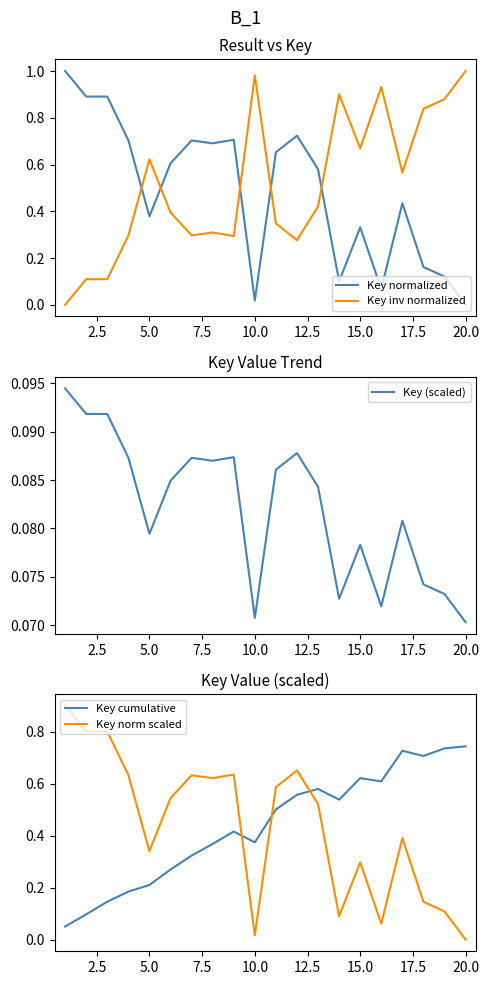

How many times do Key norm scaled and Key inv normalized cross each other?

5